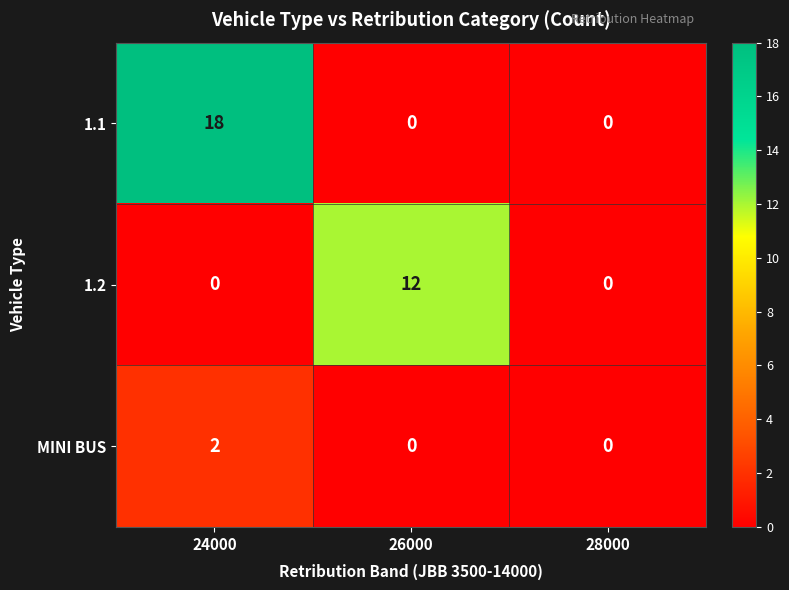

Rank the series by their maximum value, from highest to lowest.

1.1, 1.2, MINI BUS